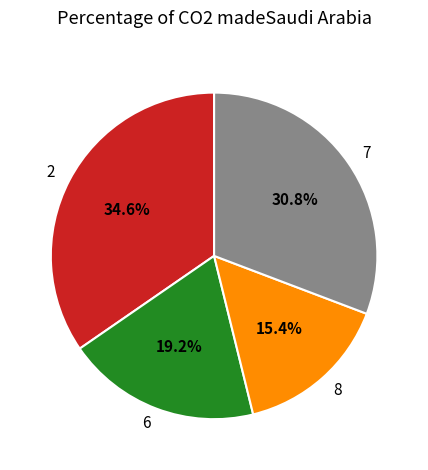

Which category has the biggest portion of the pie?

2